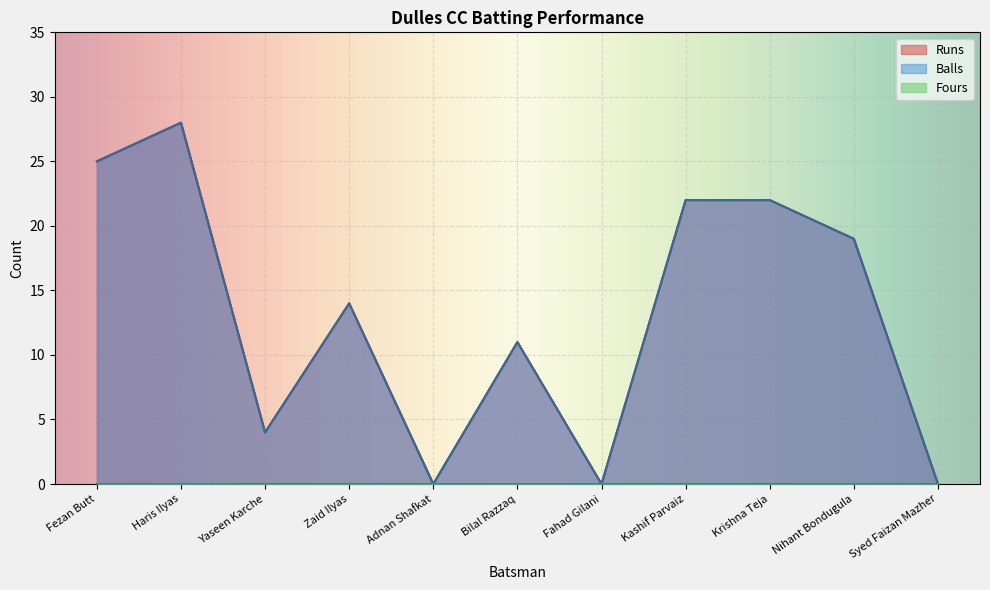

How many categories are shown in the chart?

11